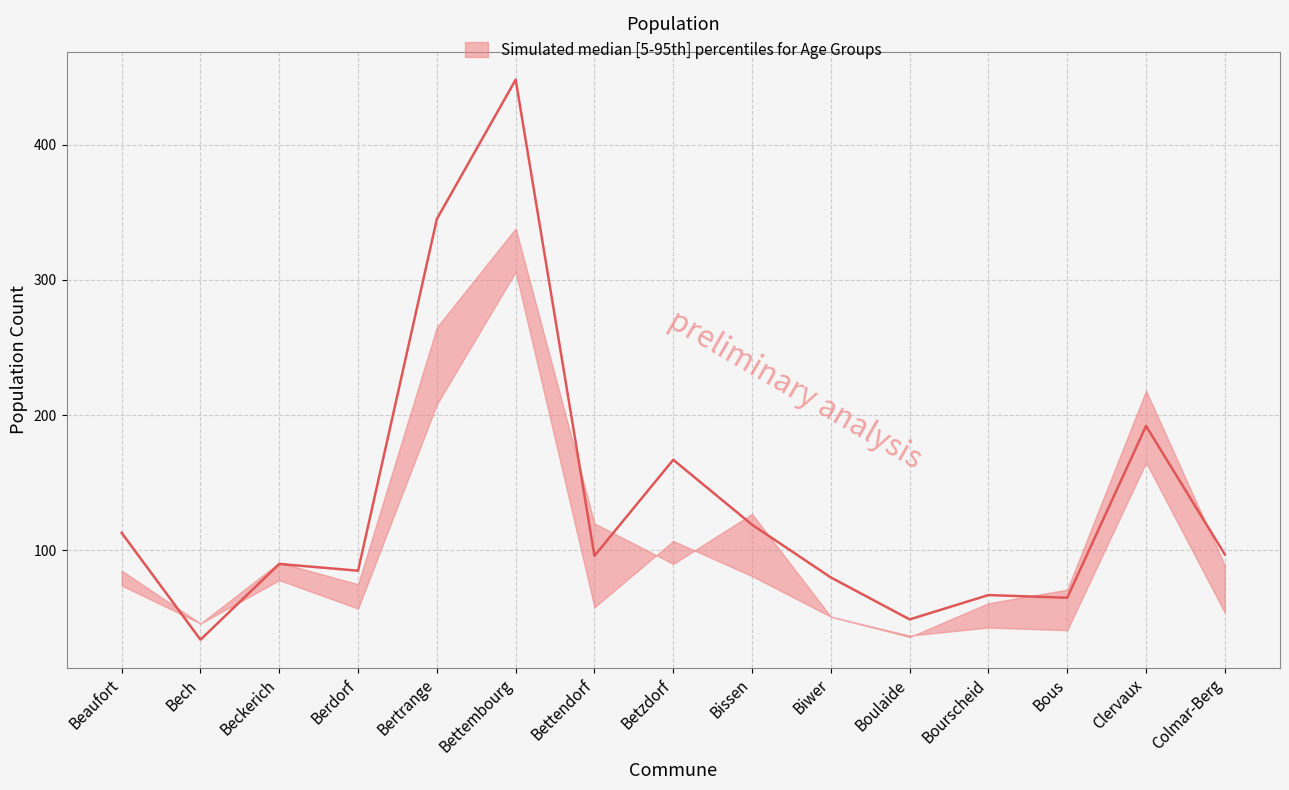

In AGE65_70, how many points are higher than both neighbors (excluding endpoints)?

5